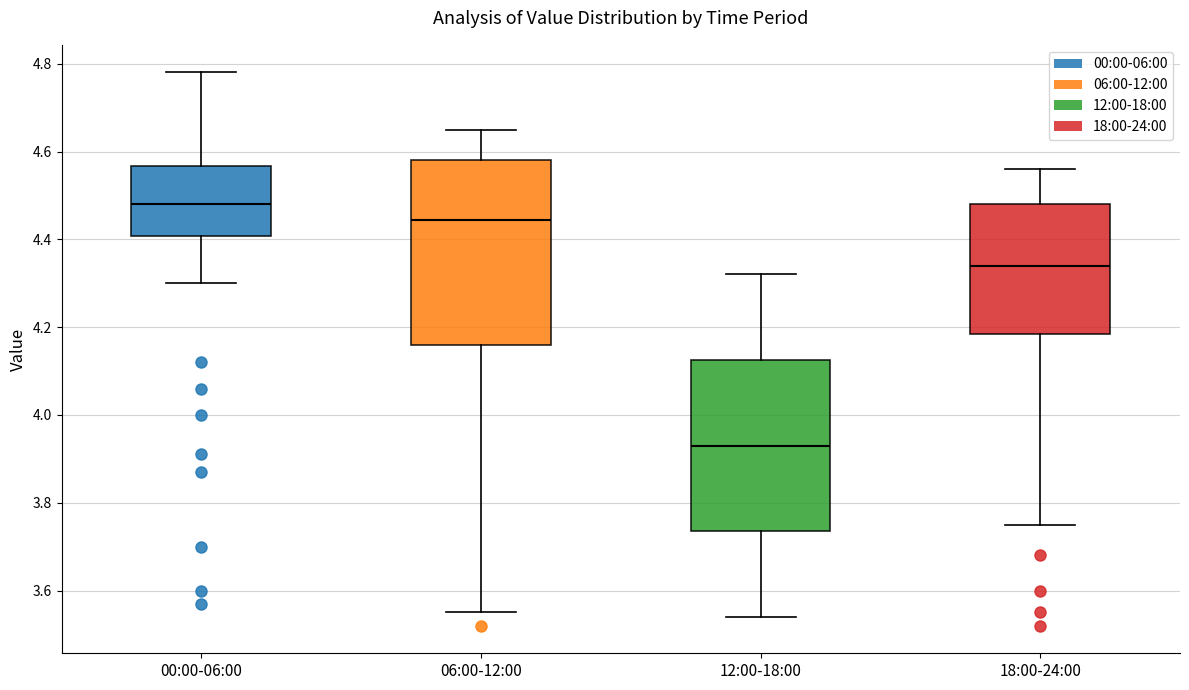

Comparing the boxes themselves (not the whiskers), which one is the tallest?

06:00-12:00